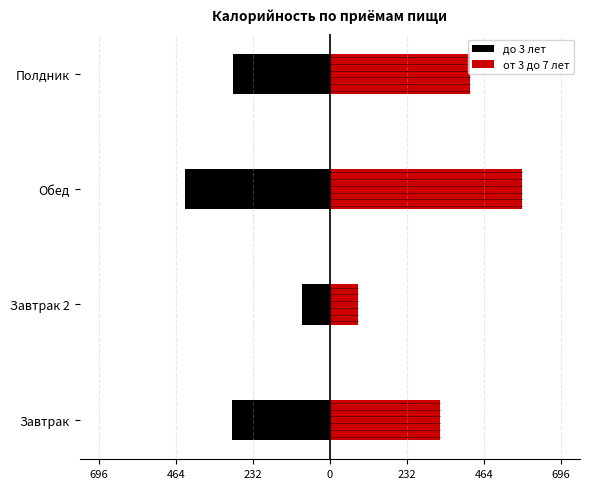

Which series has the largest total across all categories?

от 3 до 7 лет